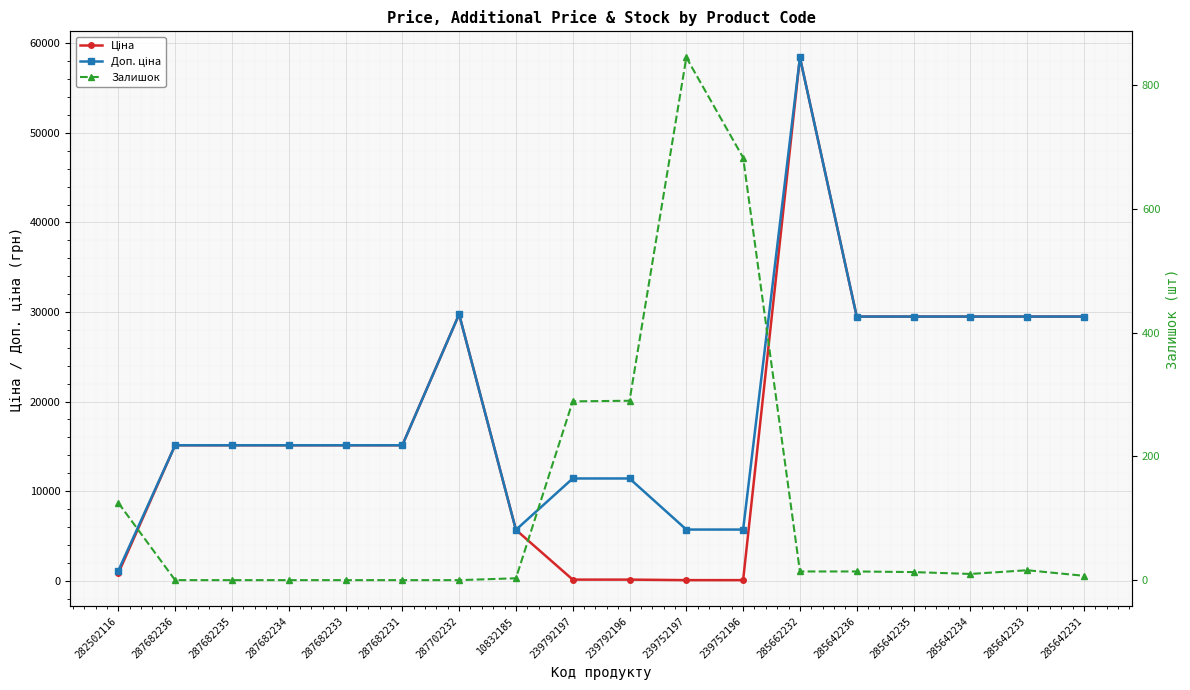

Rank the categories by Доп. ціна value from highest to lowest.

285662232, 287702232, 285642236, 285642235, 285642234, 285642233, 285642231, 287682236, 287682235, 287682234, 287682233, 287682231, 239792197, 239792196, 239752197, 239752196, 10832185, 282502116